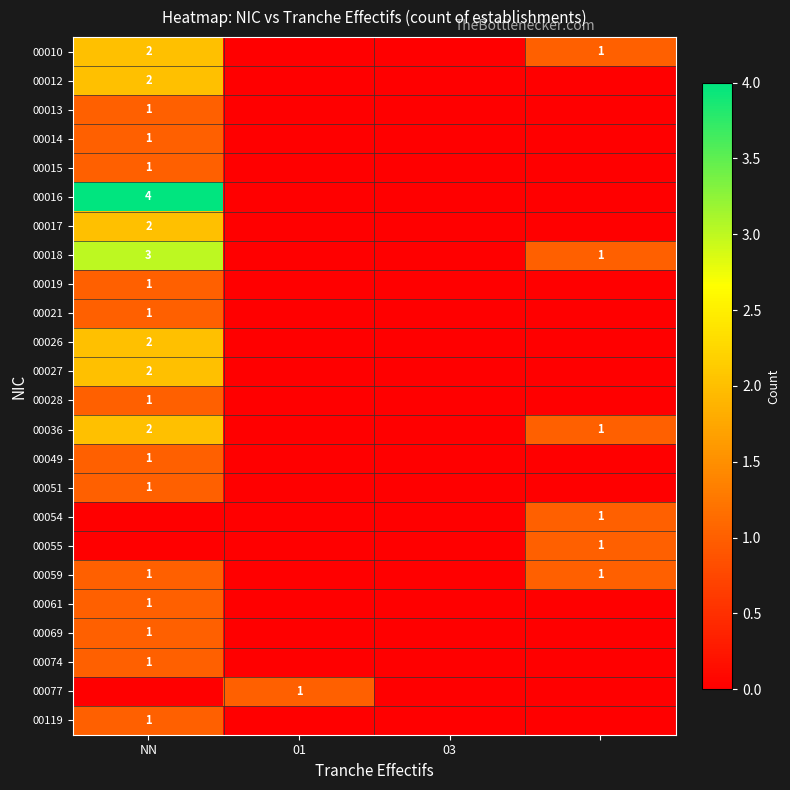

Is it true that 00074 equals 0 at NN?

False